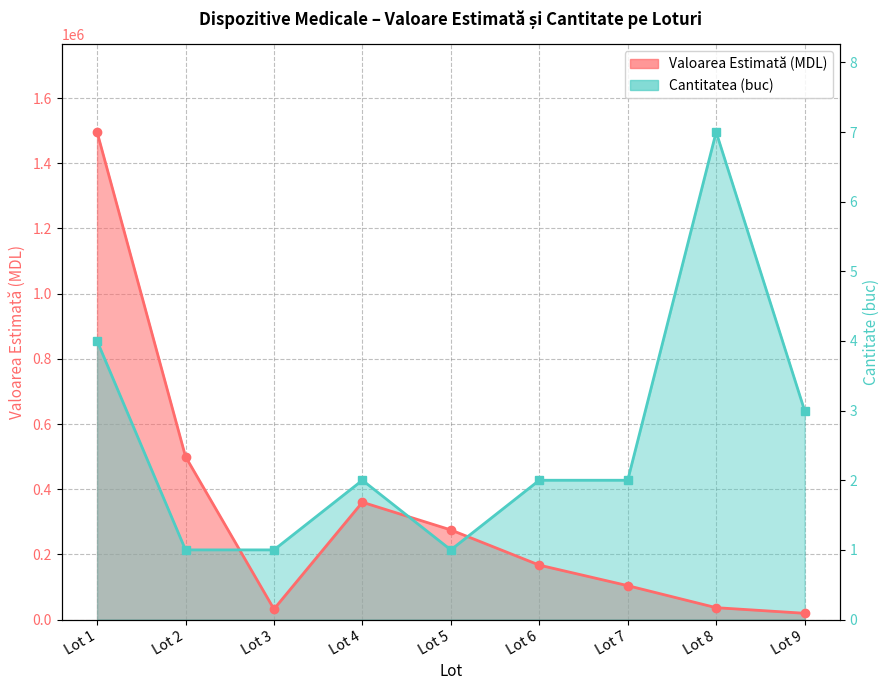

What is the difference between the maximum and minimum values in the Valoarea Estimată (MDL) series?

1476800.0